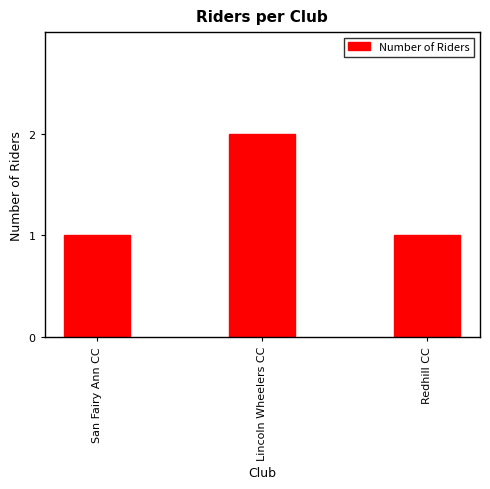

What is the maximum value shown in the chart?

2